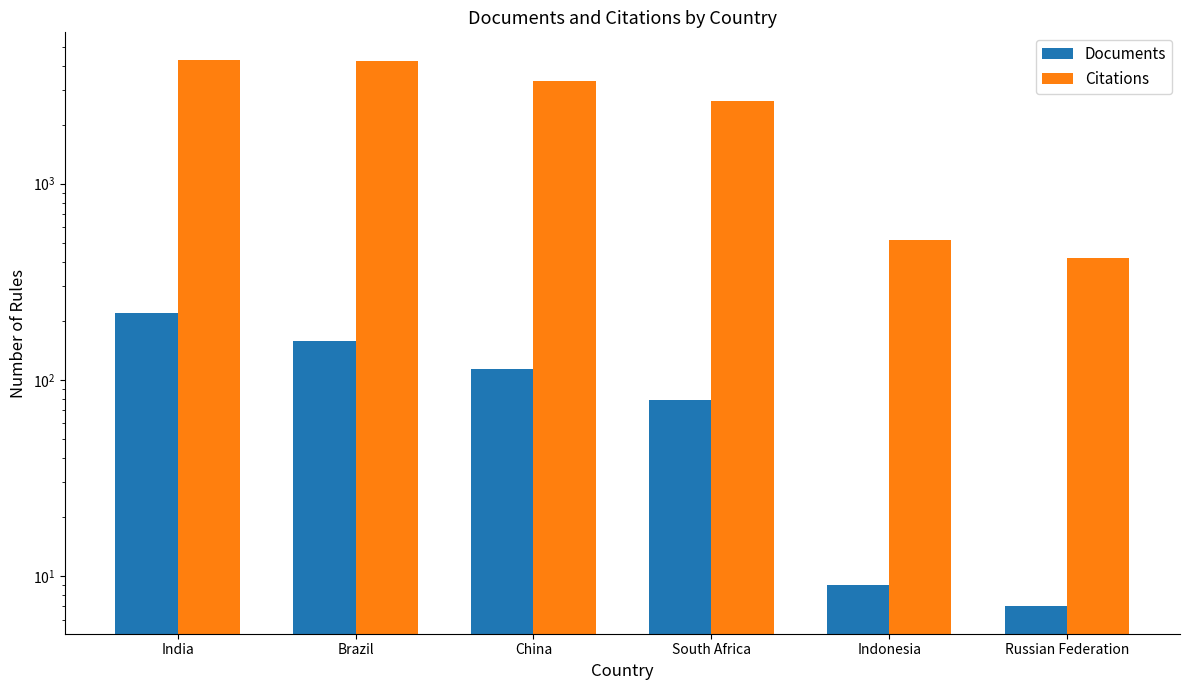

Rank the series by their maximum value, from lowest to highest.

Documents, Citations